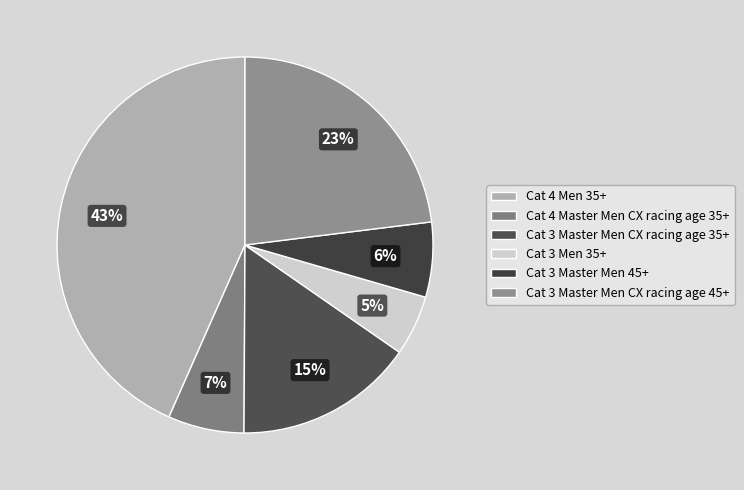

Is the sum of Cat 4 Men 35+ and Cat 3 Men 35+ greater than half?

No